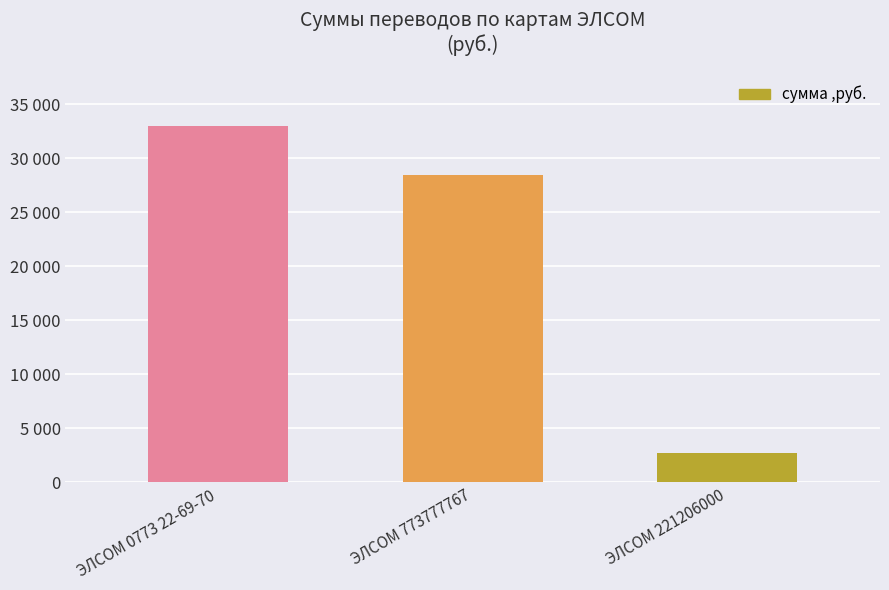

Does the chart contain any negative values?

No